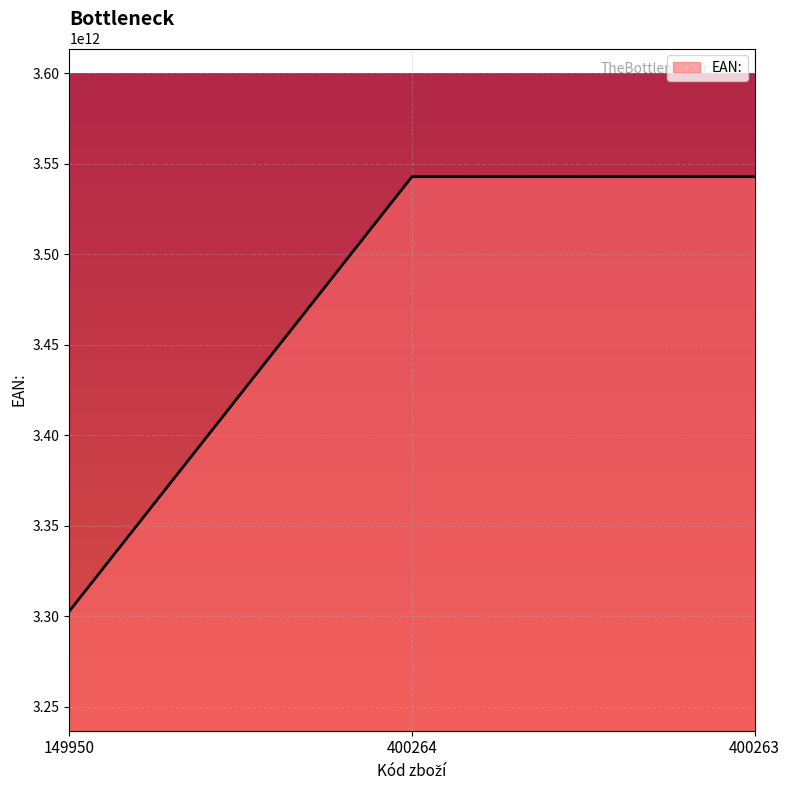

The value at 400264 is 890292118045. True or false?

False